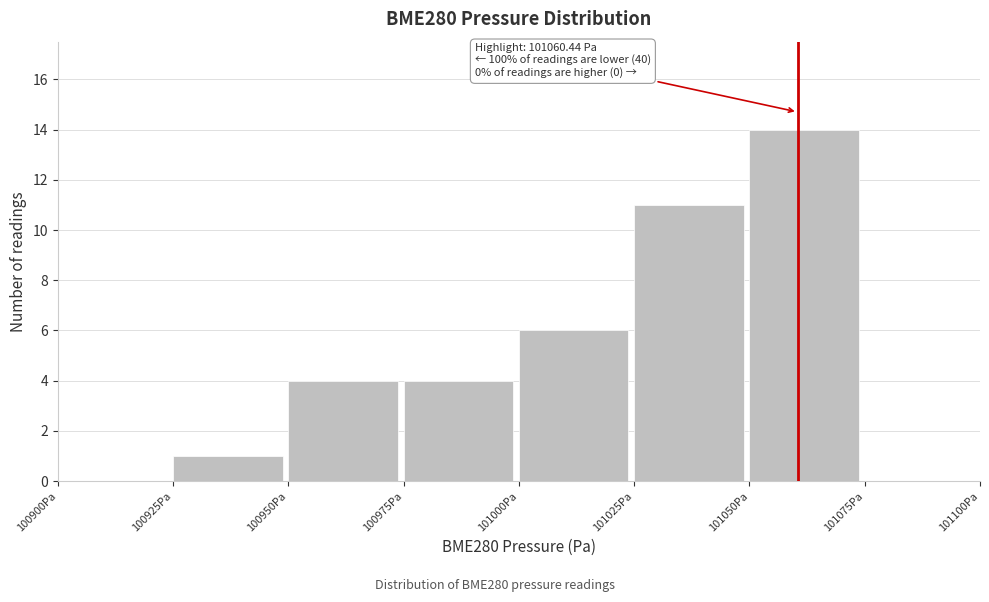

Over which range of the x-axis is the bar tallest?

101050 to 101075